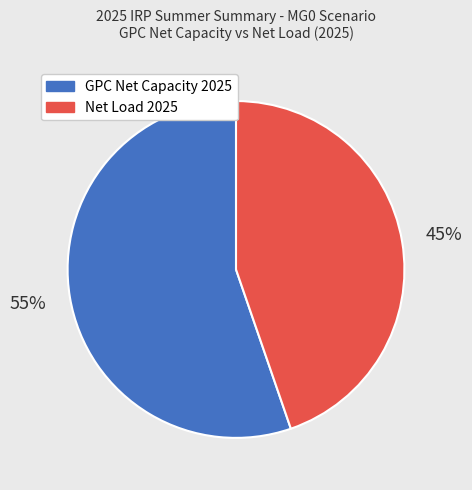

To the nearest percent, what is the average slice percentage?

50%